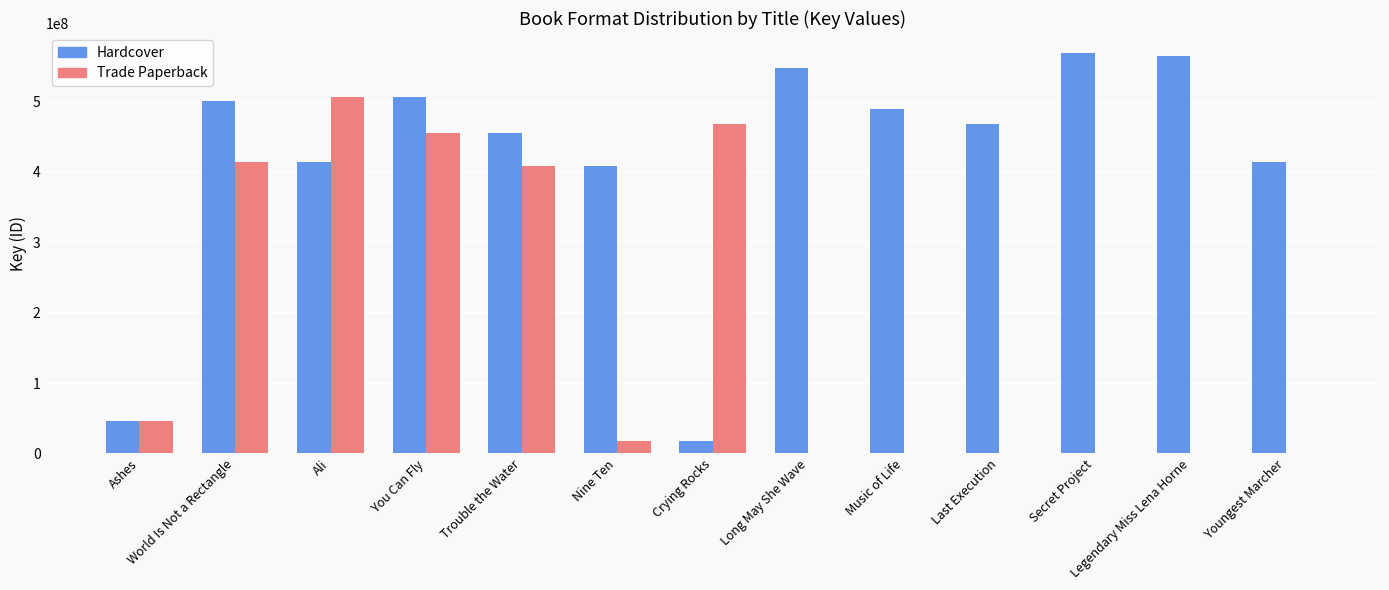

What is the highest value of the Hardcover series?

568904427